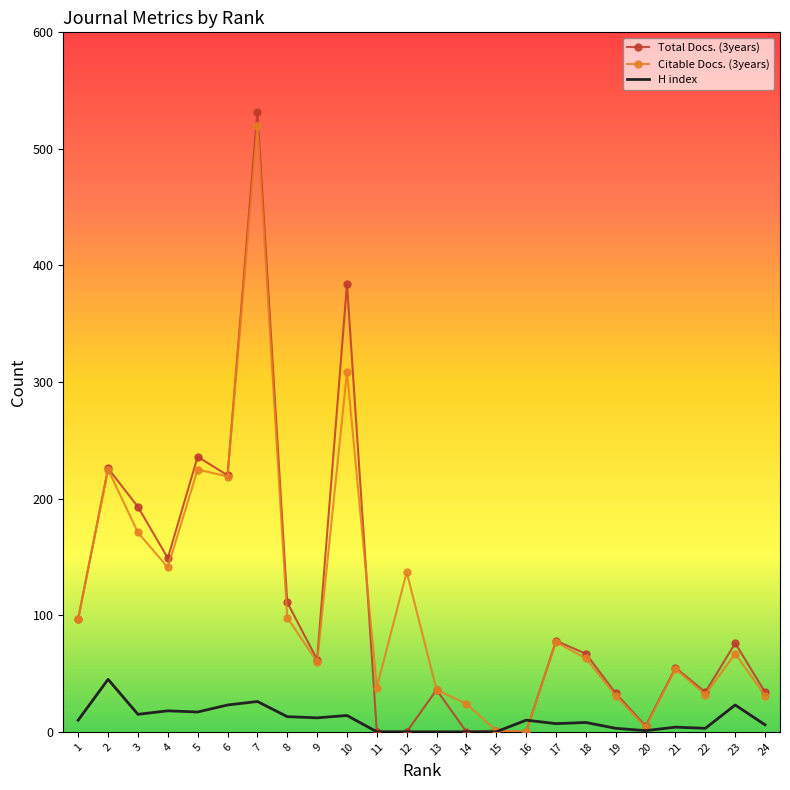

At which category is the sum across all series the highest?

7